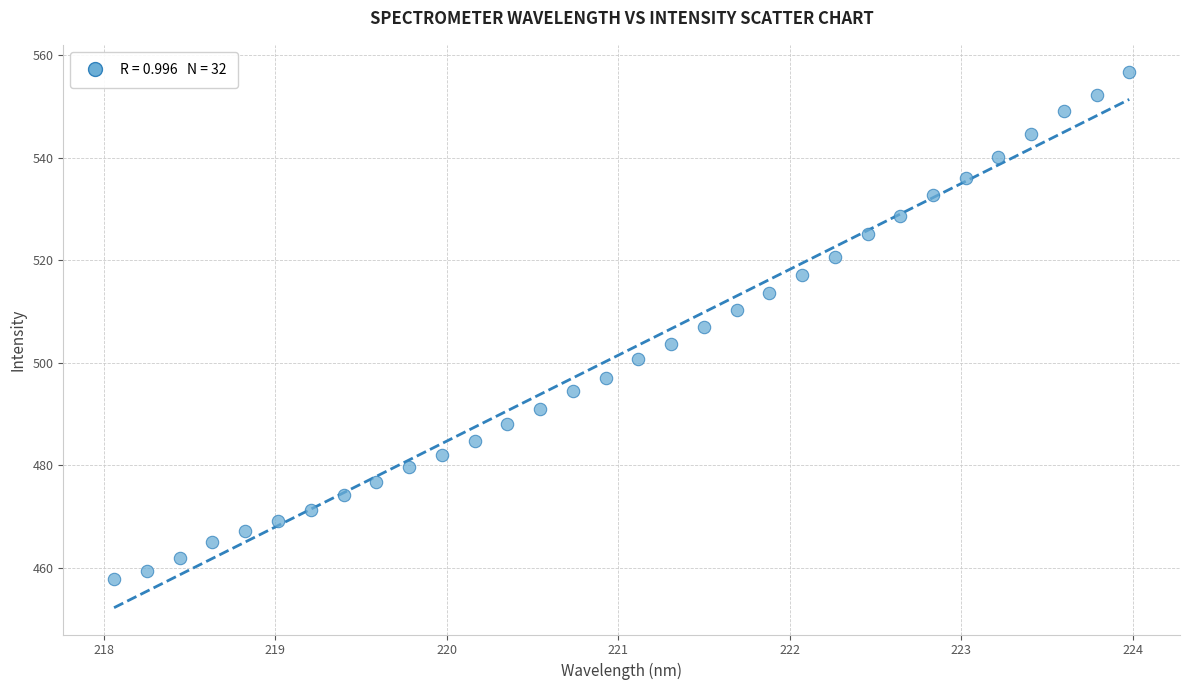

What is the range of X values (max minus min)?

5.9